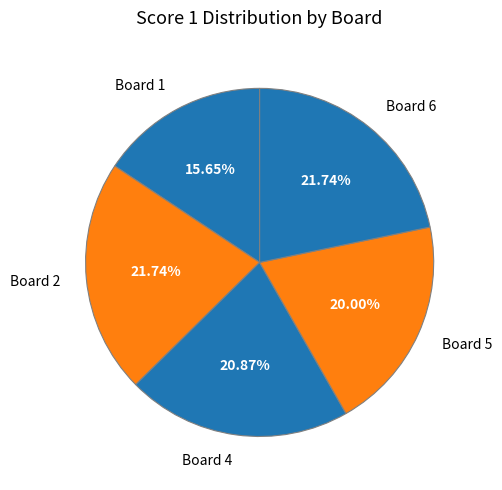

What percentage is the Board 2 slice, to the nearest percent?

22%